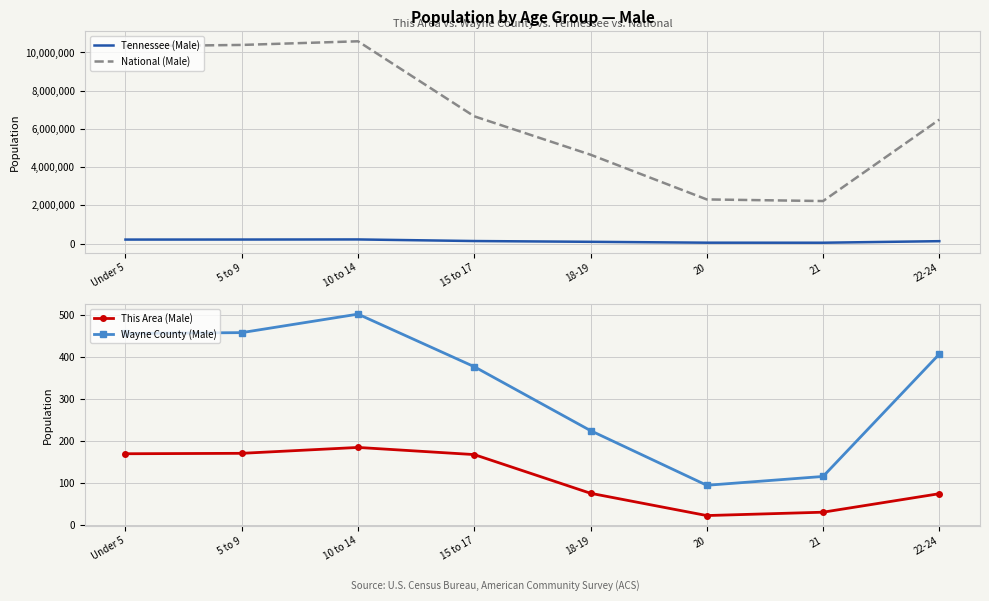

Reading right to left, transcribe all the data shown in this chart.

Tennessee (Male): 124718	43074	45113	91069	131933	215039	210090	208119
National (Male): 6482659	2223198	2308319	4647457	6656209	10579862	10389638	10319427
This Area (Male): 75	31	23	76	168	185	171	170
Wayne County (Male): 407	116	95	225	377	502	458	456